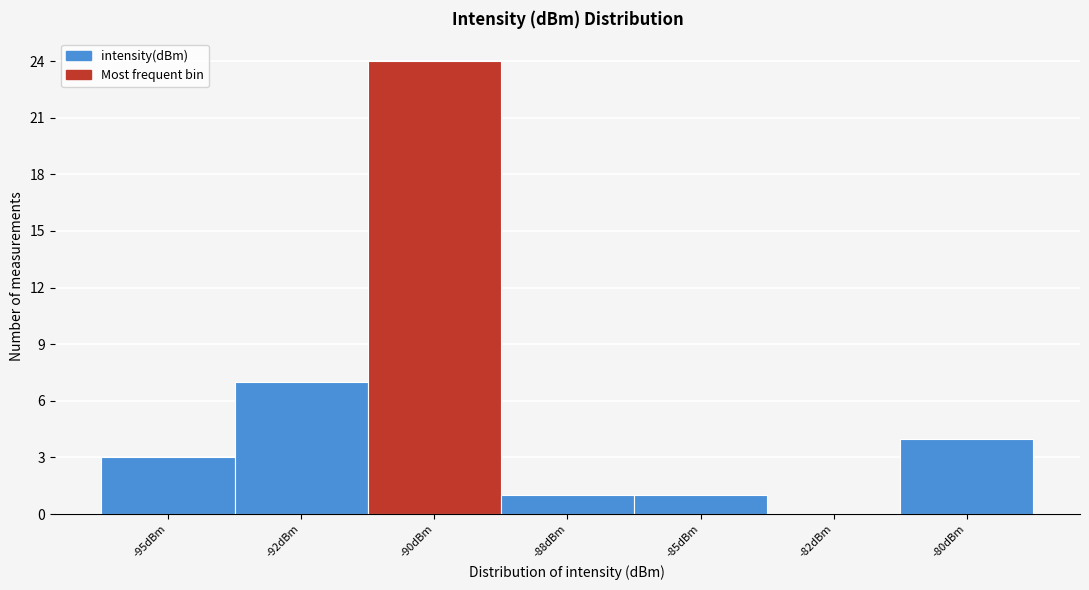

Reading right to left, what are all the values shown in this chart?

-80dBm=4	-82dBm=0	-85dBm=1	-88dBm=1	-90dBm=24	-92dBm=7	-95dBm=3